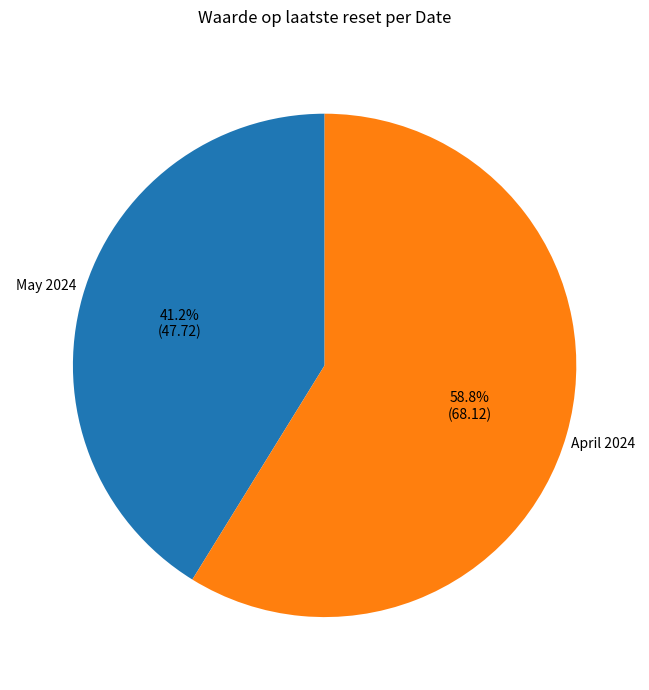

Approximately how many times larger is the value at May 2024 compared to April 2024?

0.7